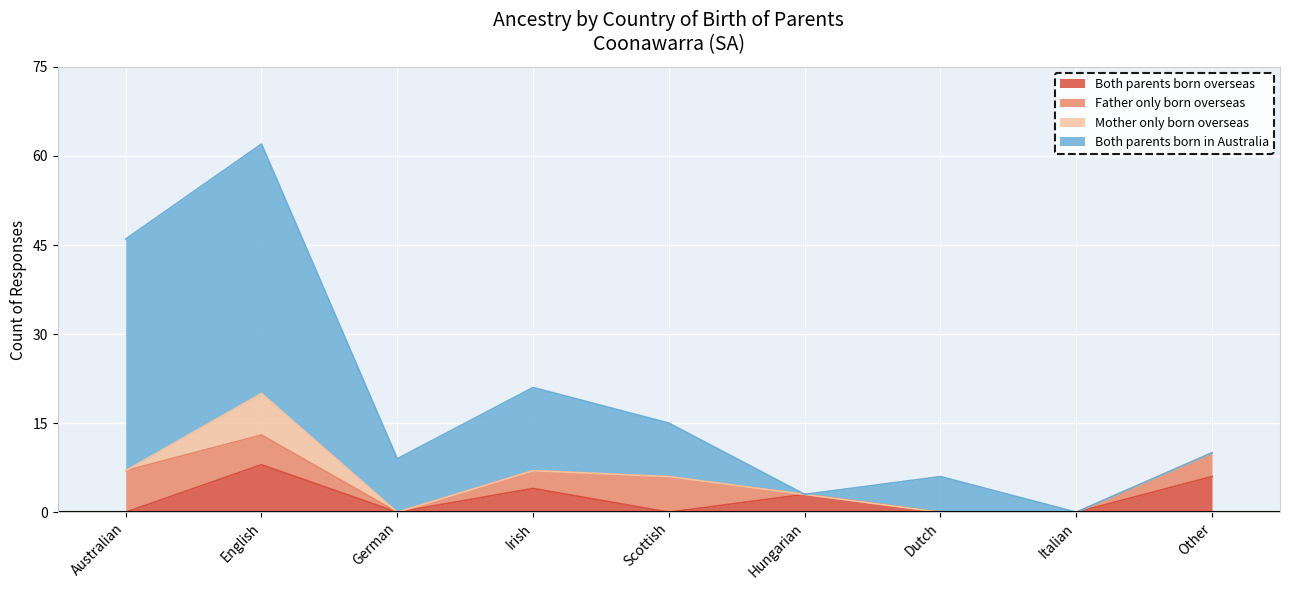

How many lines are shown in the chart?

4